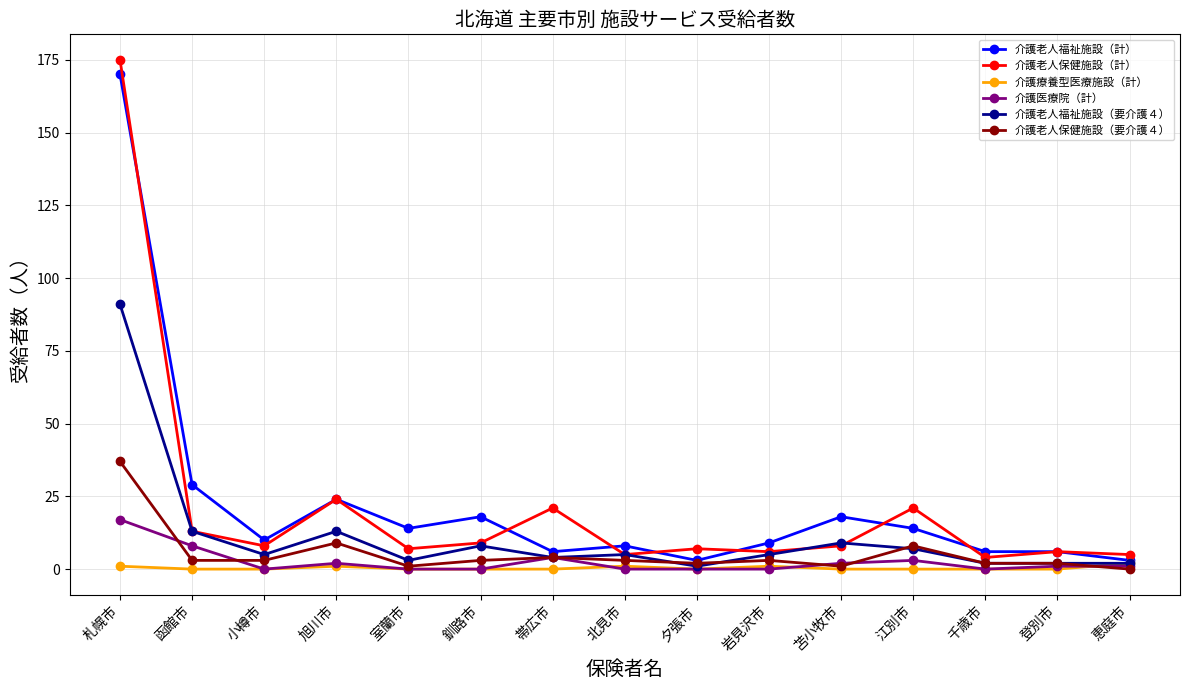

Which series has the largest range (max minus min)?

介護老人保健施設（計）